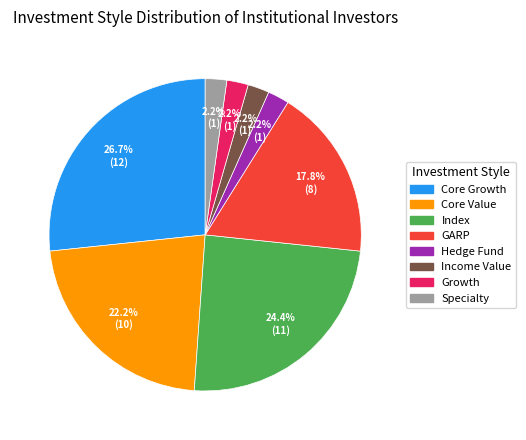

Is there a majority slice in this chart?

No